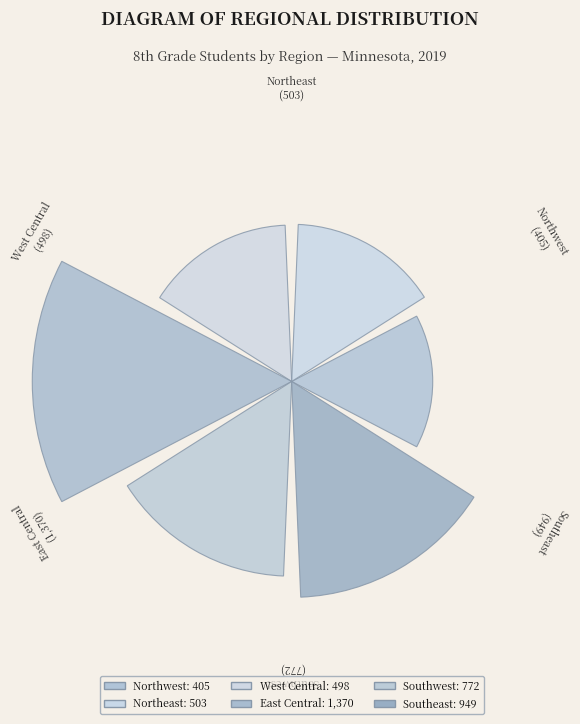

What percentage do East Central and Southwest together represent?

47.6%